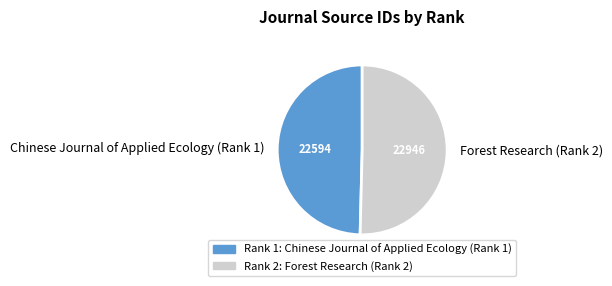

Which slice is the smallest?

Chinese Journal of Applied Ecology (Rank 1)